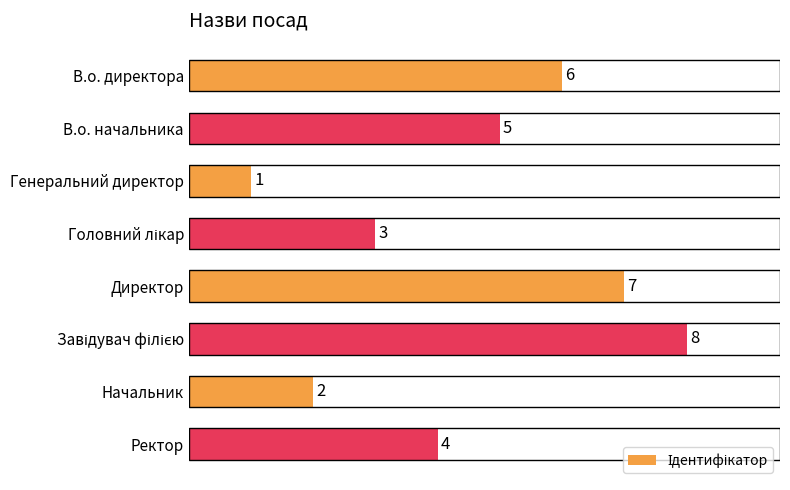

What is the label of the 3rd bar from the top?

Генеральний директор